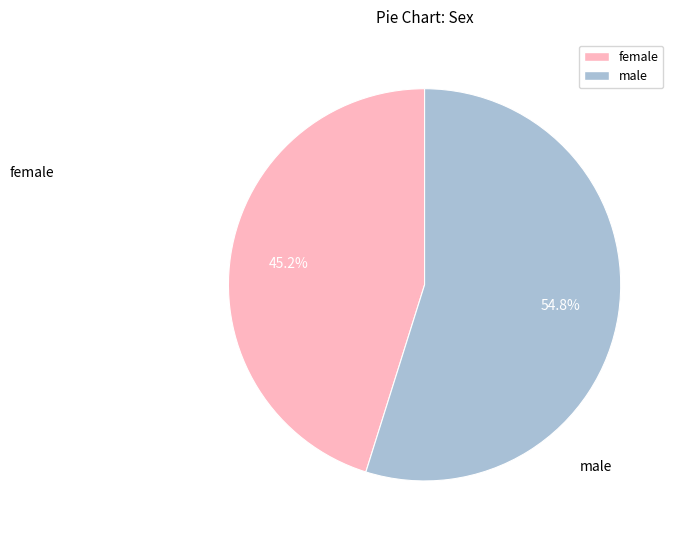

Approximately how many times larger is the value at female compared to male?

0.8